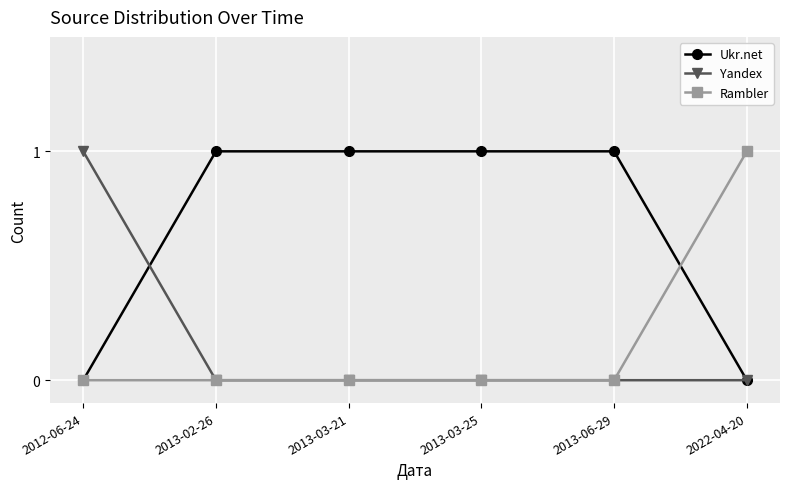

Is it true that Rambler equals 0 at 2013-03-25?

True